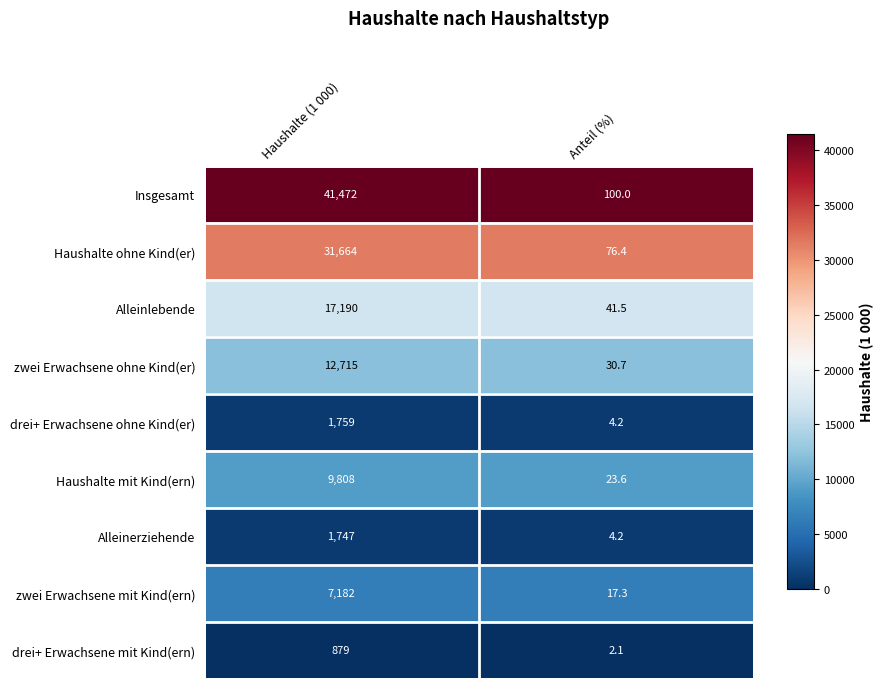

True or false: drei+ Erwachsene ohne Kind(er) has a value of 1160.2 at Haushalte (1 000).

False